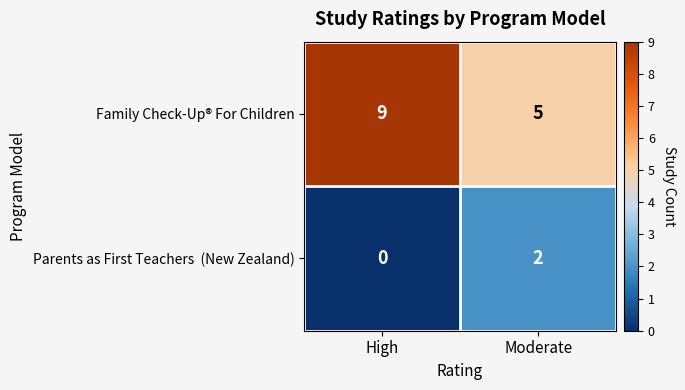

What is the spread (max minus min) of values at High?

9